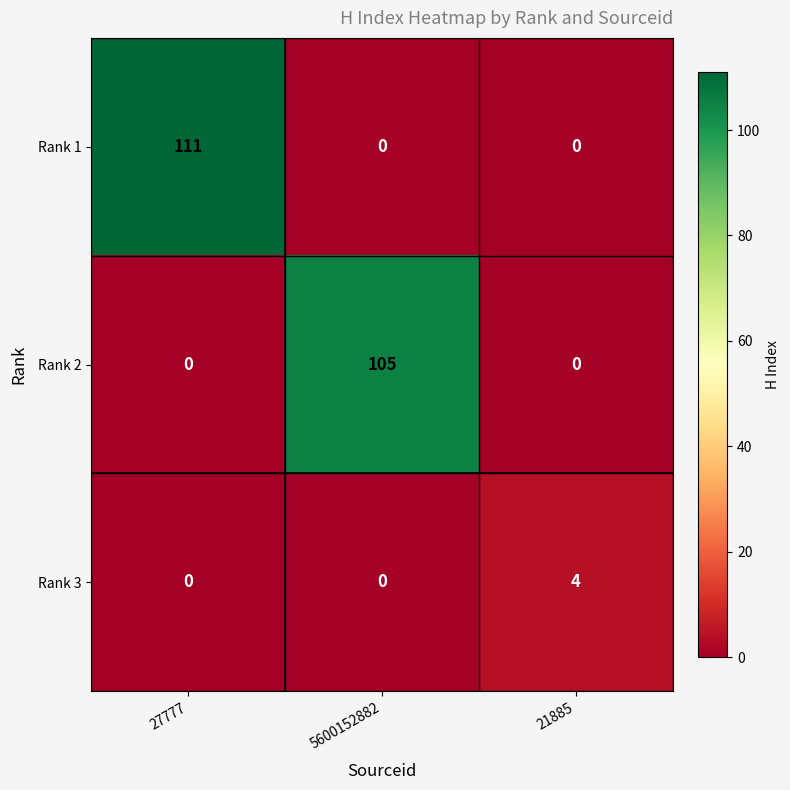

True or false: Rank 3 has a value of -3 at 5600152882.

False